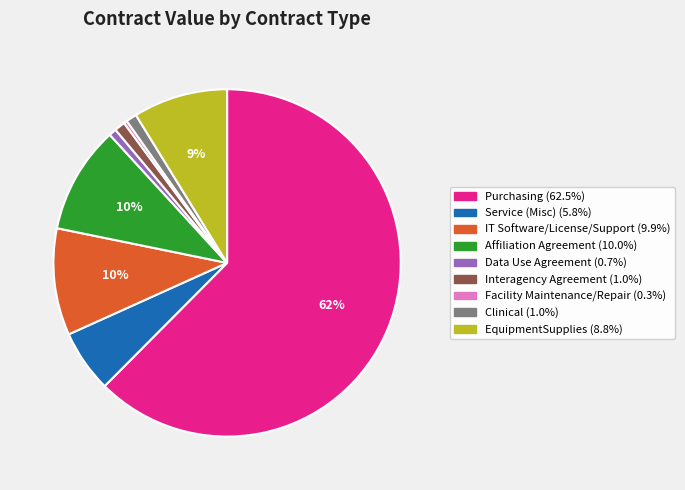

Is the sum of Clinical and IT Software/License/Support greater than half?

No